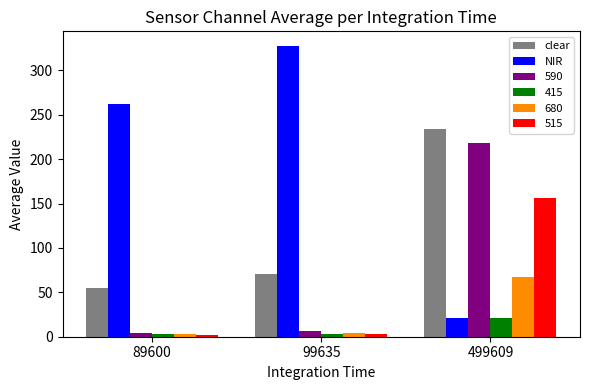

What is the spread (max minus min) of values at 499609?

213.7